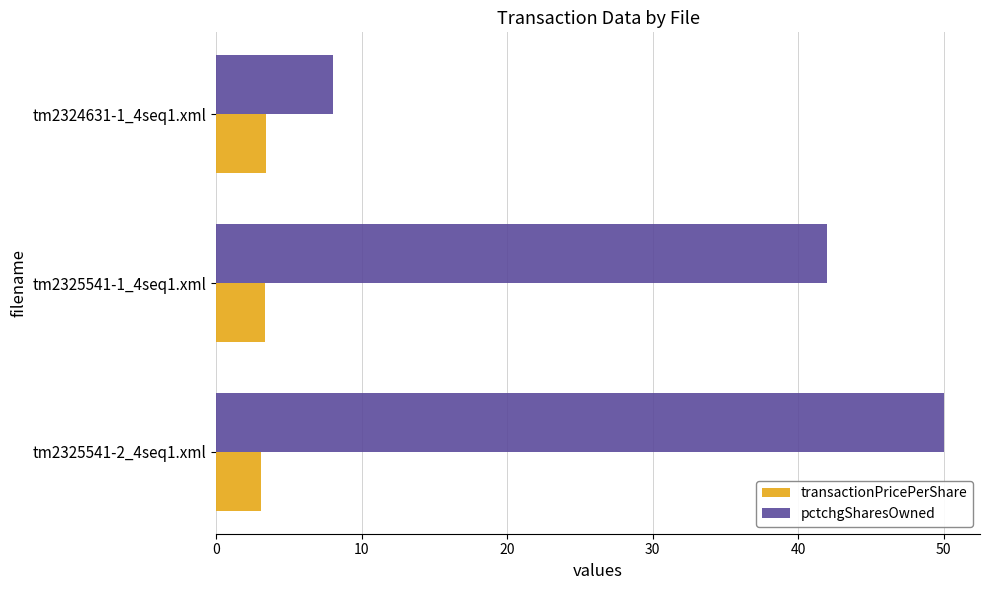

What is the spread (max minus min) of values at tm2324631-1_4seq1.xml?

4.6